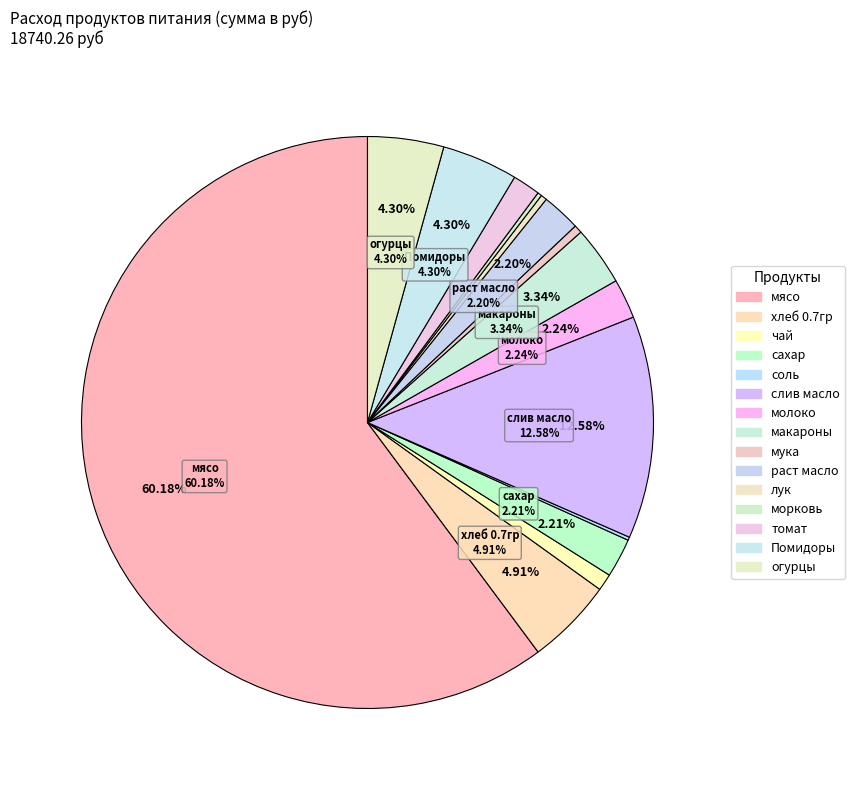

To the nearest percent, what is the combined percentage of морковь and сахар?

2%